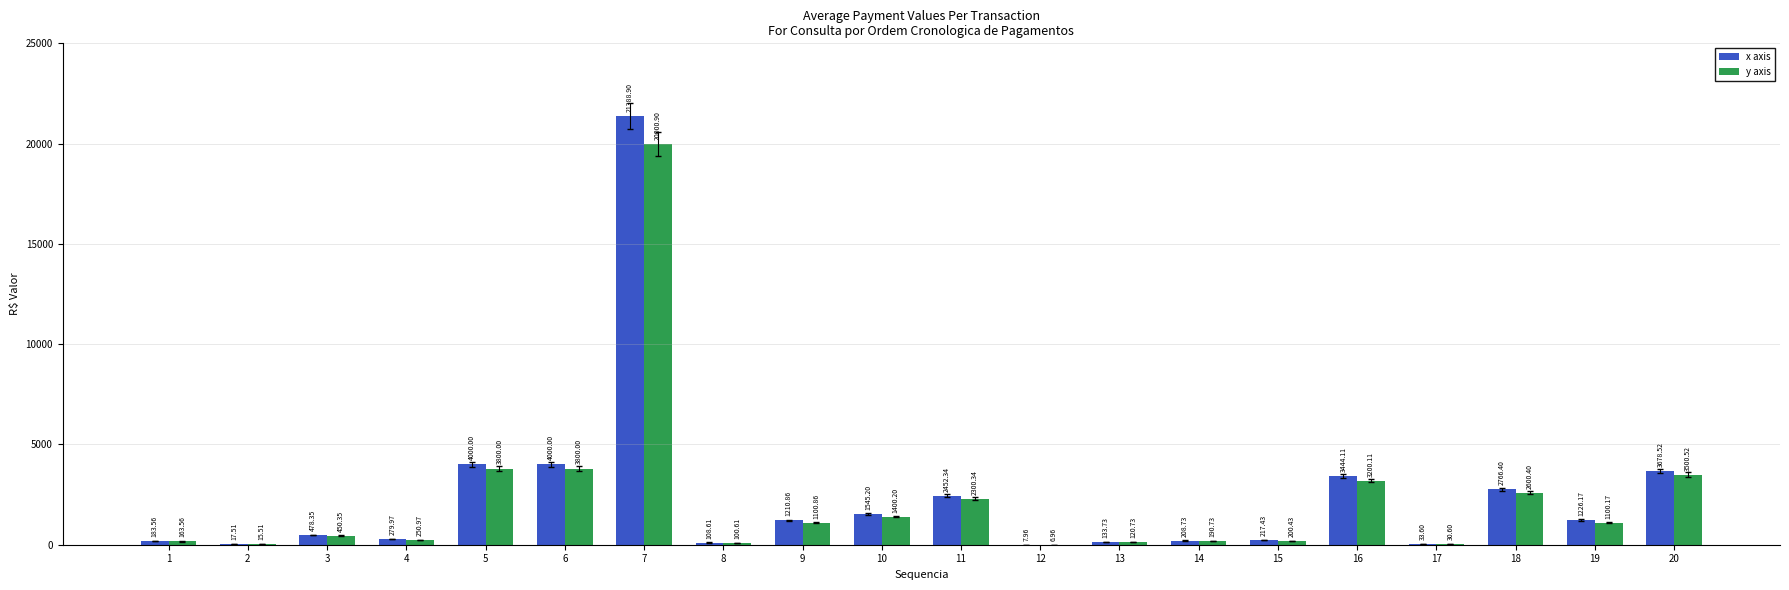

Which series changed the most between 4 and 10?

x axis